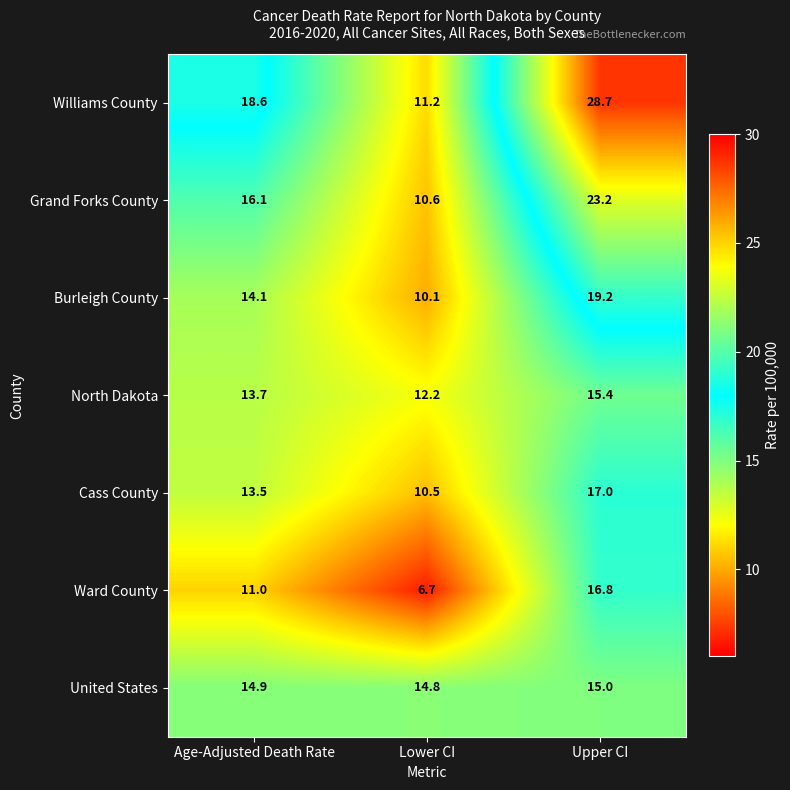

What is the difference between the second highest and minimum values in the Burleigh County series?

4.0